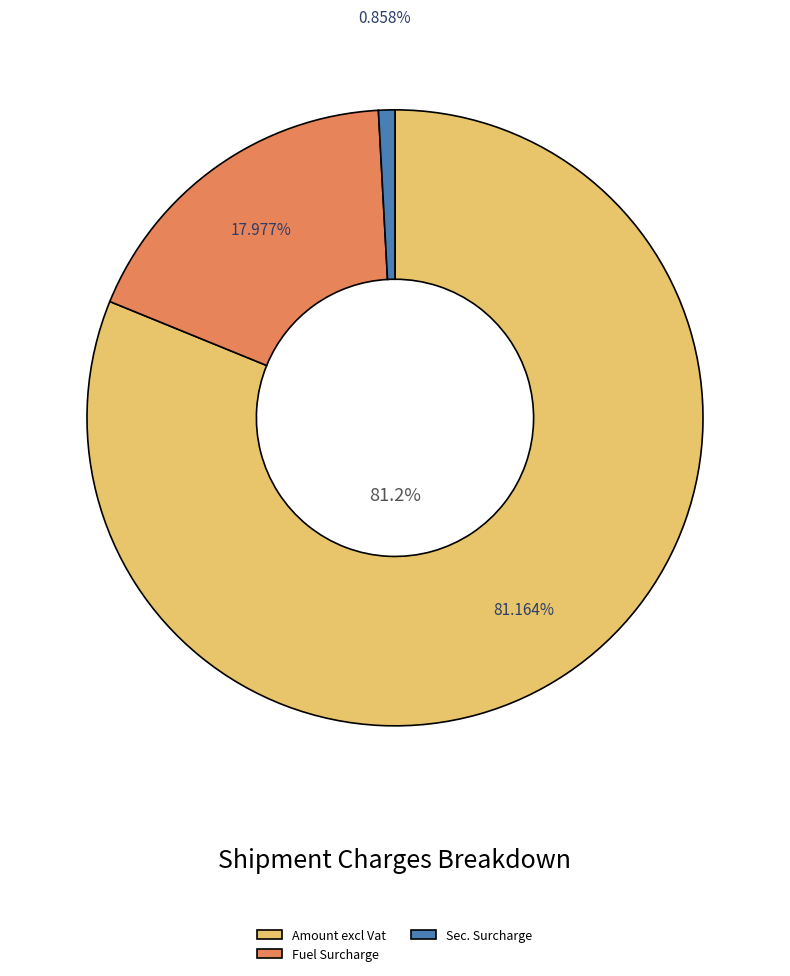

What percentage is NOT represented by Amount excl Vat?

18.8%